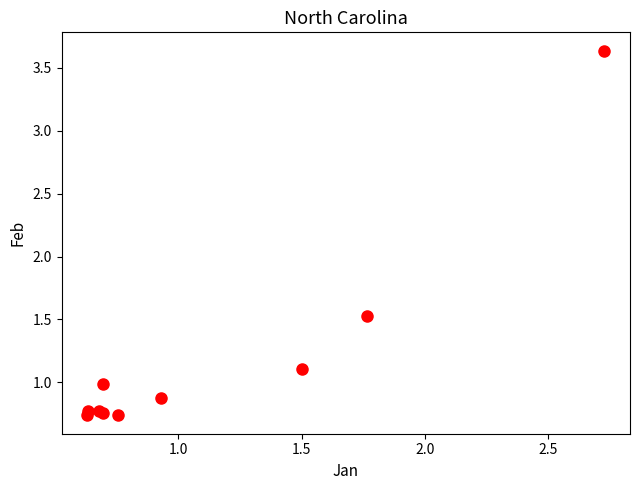

What Y value in the scatter plot is closest to 2?

1.5